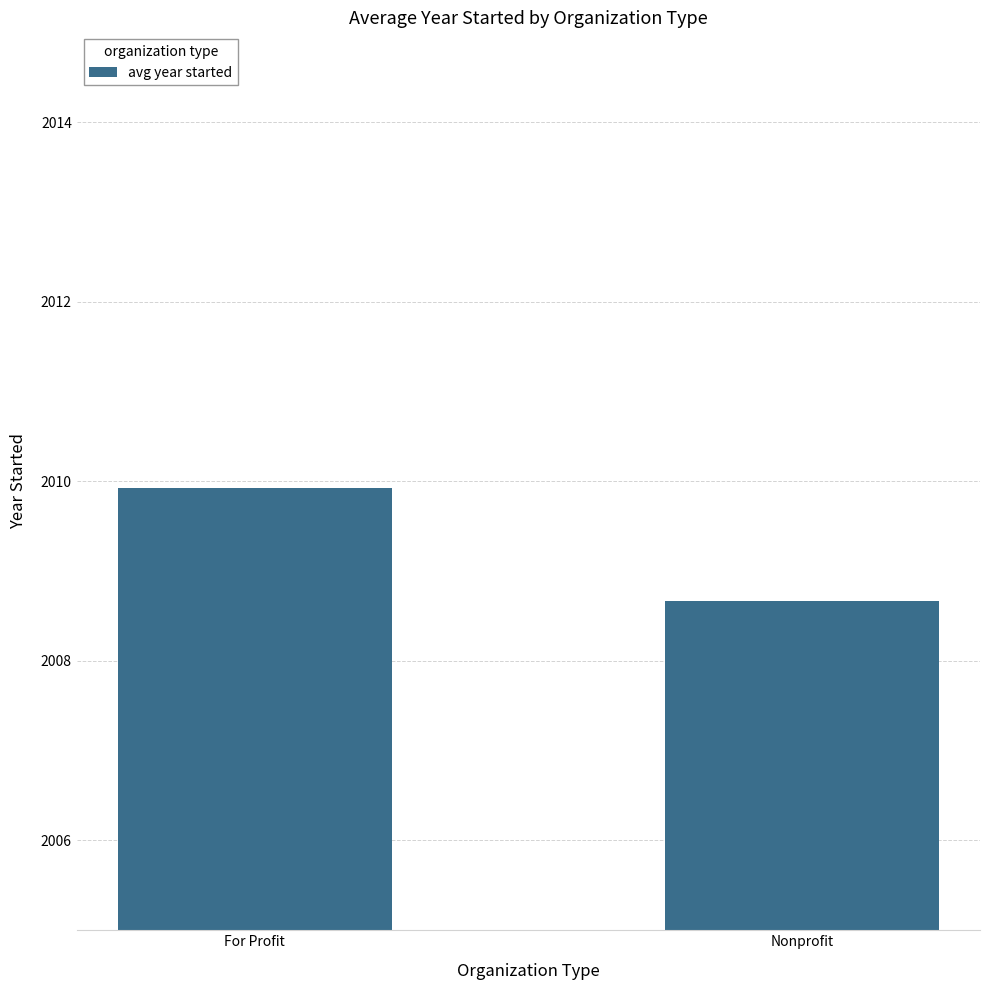

Reading left to right, what are all the values shown in this chart?

2009.9	2008.7